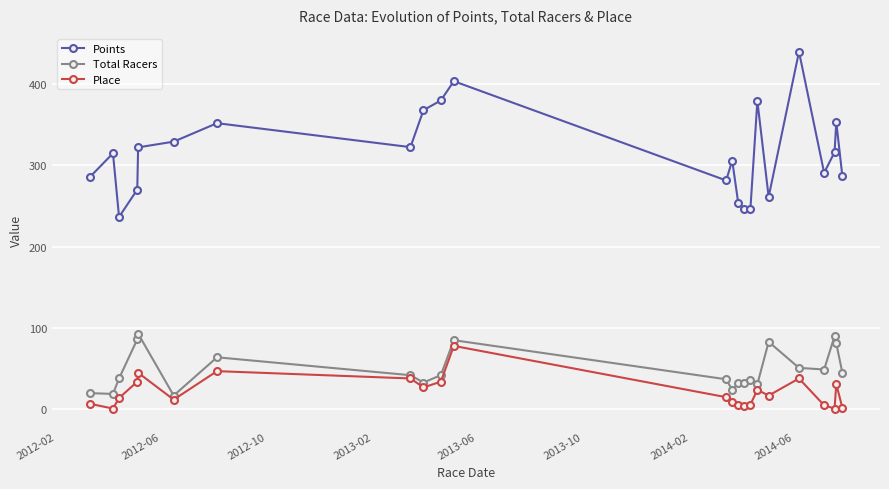

Which series has the largest range (max minus min)?

Points